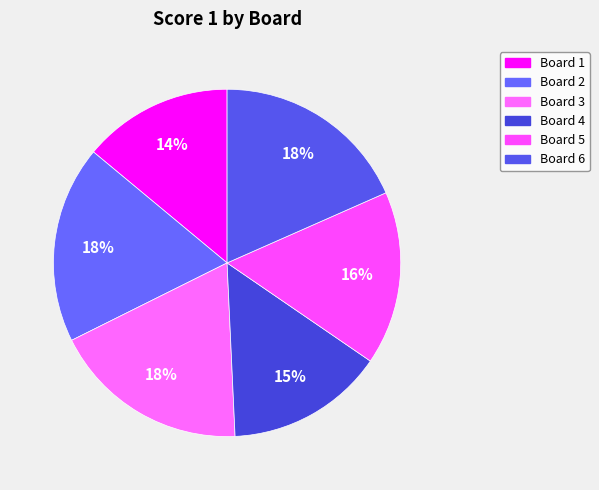

Count the number of slices in the pie.

6